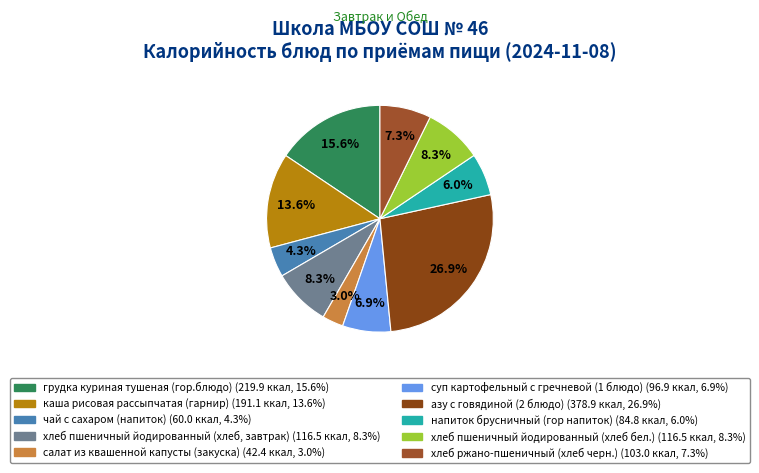

Rank the categories by value from highest to lowest.

азу с говядиной (2 блюдо), грудка куриная тушеная (гор.блюдо), каша рисовая рассыпчатая (гарнир), хлеб пшеничный йодированный (хлеб, завтрак), хлеб пшеничный йодированный (хлеб бел.), хлеб ржано-пшеничный (хлеб черн.), суп картофельный с гречневой (1 блюдо), напиток брусничный (гор напиток), чай с сахаром (напиток), салат из квашенной капусты (закуска)